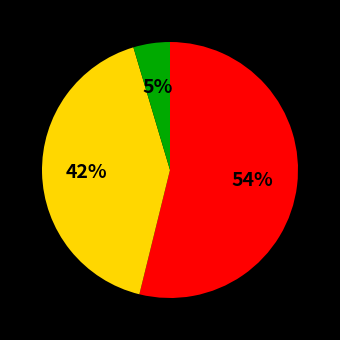

Is there a majority slice in this chart?

Yes